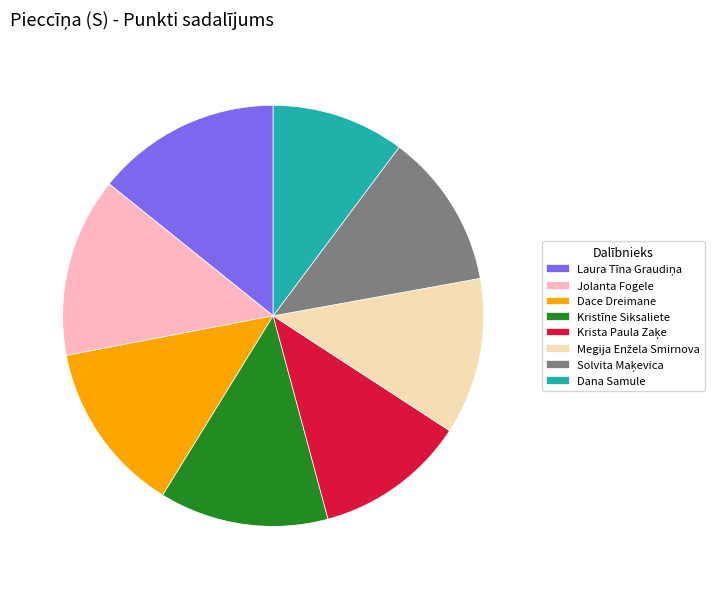

Which has a higher value, Dace Dreimane or Jolanta Fogele?

Jolanta Fogele